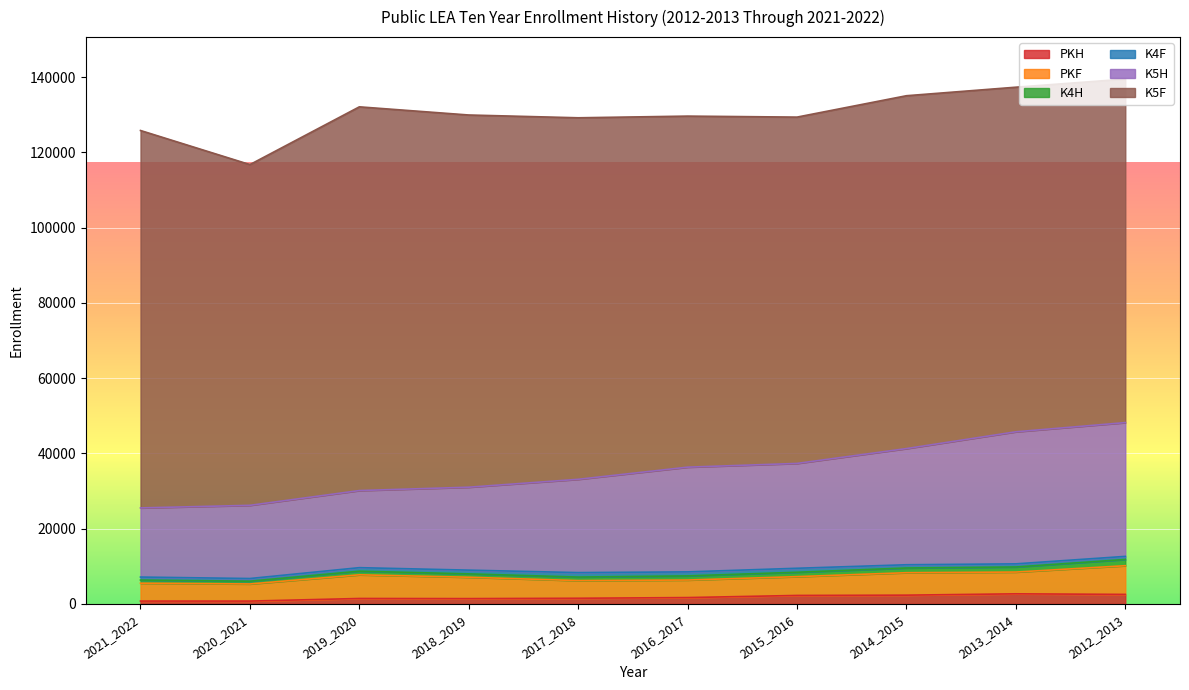

Reading left to right, list all the values displayed in this chart.

PKH: 2021_2022=760	2020_2021=757	2019_2020=1449	2018_2019=1415	2017_2018=1509	2016_2017=1693	2015_2016=2257	2014_2015=2334	2013_2014=2689	2012_2013=2533
PKF: 2021_2022=4754	2020_2021=4553	2019_2020=6293	2018_2019=5684	2017_2018=4694	2016_2017=4662	2015_2016=4998	2014_2015=5967	2013_2014=5785	2012_2013=7628
K4H: 2021_2022=834	2020_2021=731	2019_2020=962	2018_2019=891	2017_2018=941	2016_2017=1100	2015_2016=1167	2014_2015=1253	2013_2014=1349	2012_2013=1653
K4F: 2021_2022=797	2020_2021=714	2019_2020=938	2018_2019=994	2017_2018=1183	2016_2017=1064	2015_2016=1060	2014_2015=861	2013_2014=830	2012_2013=824
K5H: 2021_2022=18378	2020_2021=19455	2019_2020=20493	2018_2019=22044	2017_2018=24798	2016_2017=27837	2015_2016=27865	2014_2015=30879	2013_2014=35103	2012_2013=35562
K5F: 2021_2022=100320	2020_2021=90569	2019_2020=101995	2018_2019=98933	2017_2018=96096	2016_2017=93310	2015_2016=92054	2014_2015=93791	2013_2014=91595	2012_2013=91305